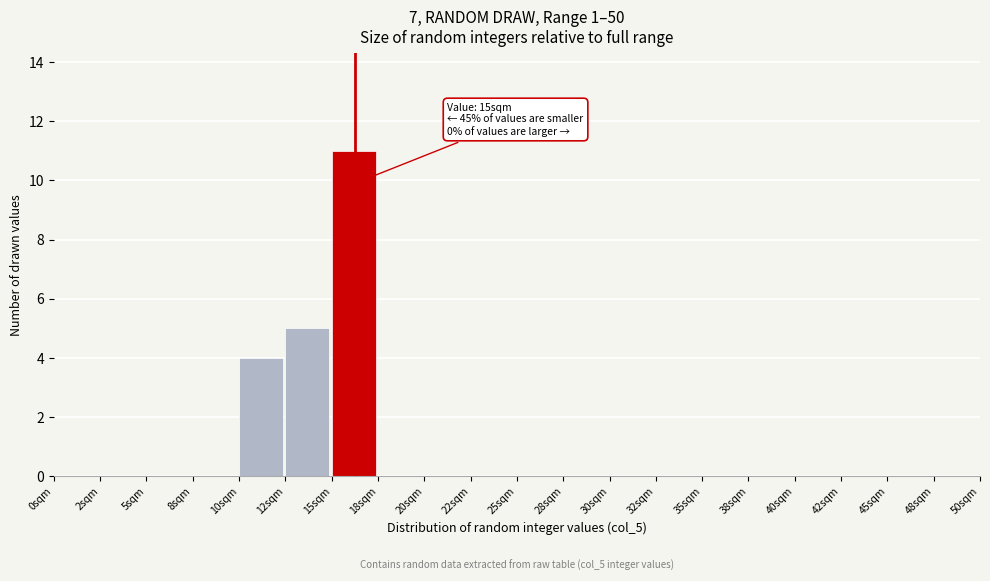

Which range on the x-axis has the tallest bar?

15.0 to 17.5